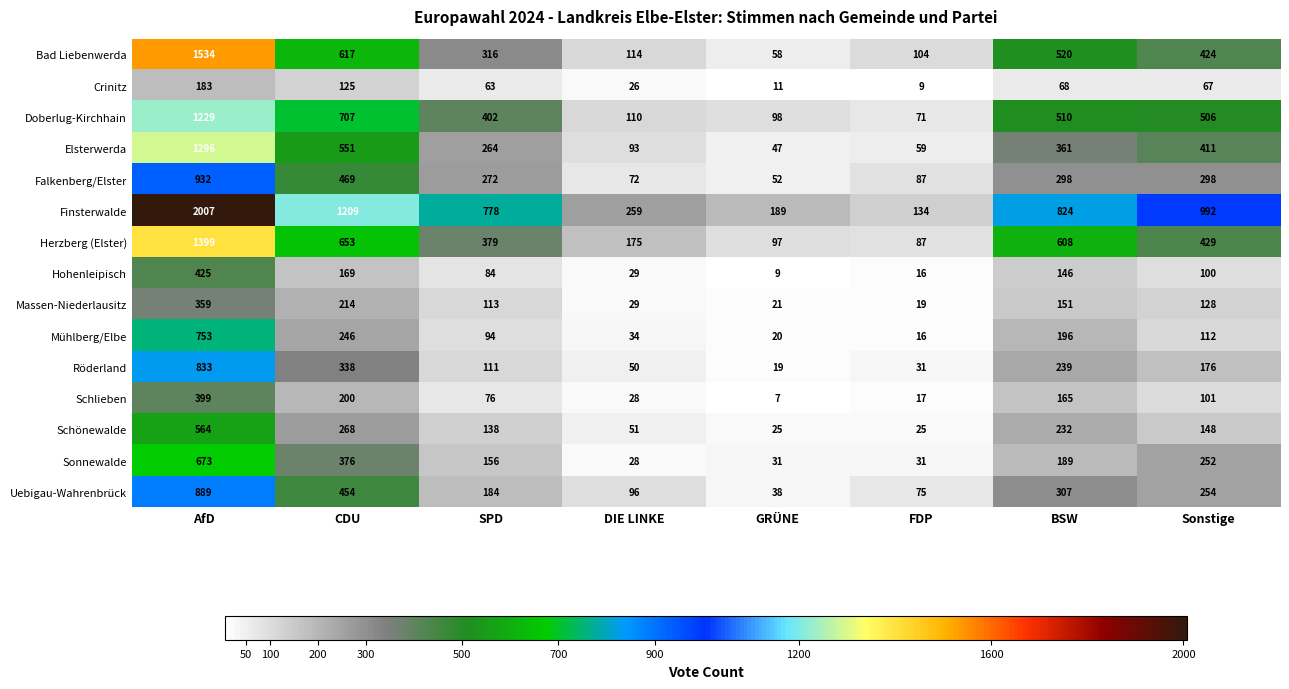

True or false: Schlieben has a value of 575 at AfD.

False